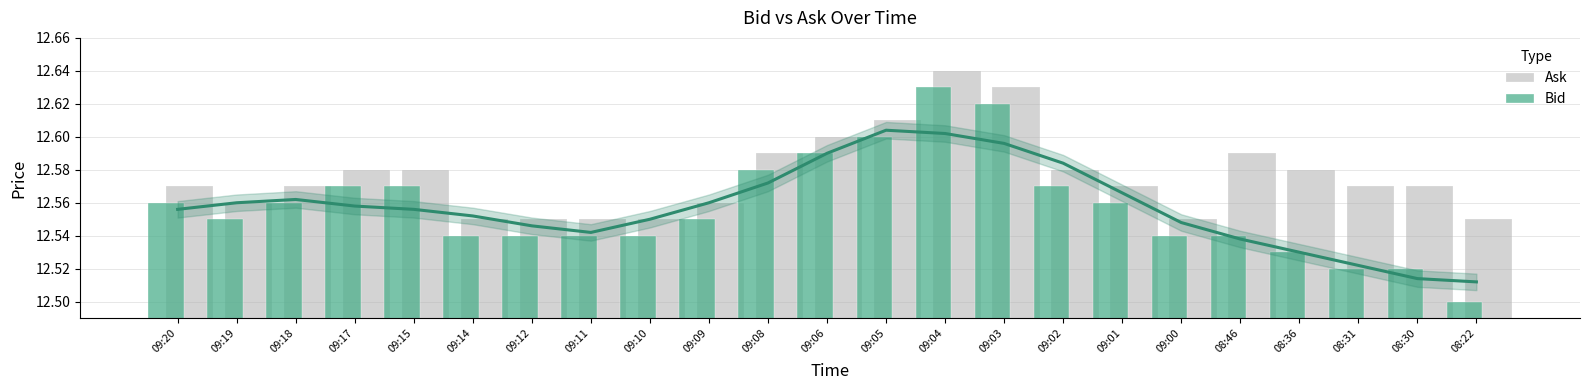

Rank the categories by Bid value from lowest to highest.

08:22, 08:31, 08:30, 08:36, 09:14, 09:12, 09:11, 09:10, 09:00, 08:46, 09:19, 09:09, 09:20, 09:18, 09:01, 09:17, 09:15, 09:02, 09:08, 09:06, 09:05, 09:03, 09:04